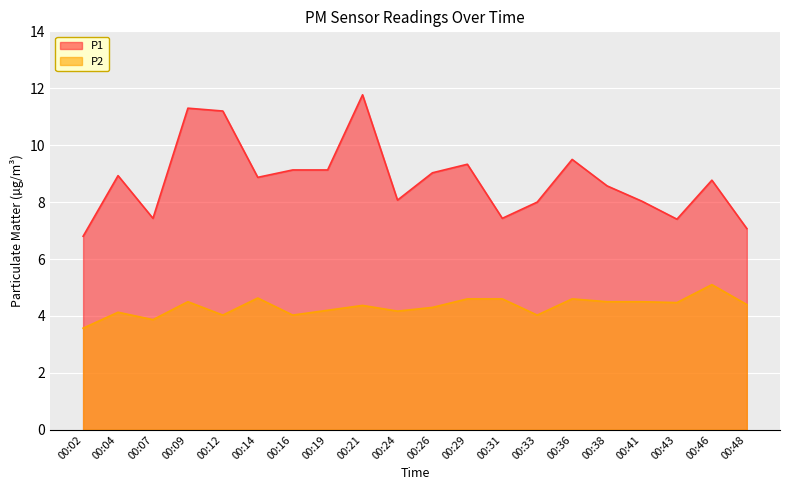

How many lines are shown in the chart?

2